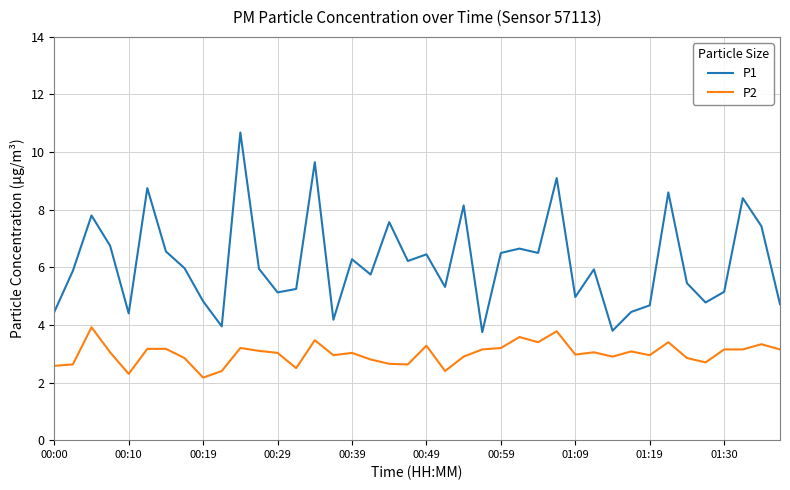

Rank the series by their average value, from highest to lowest.

P1, P2